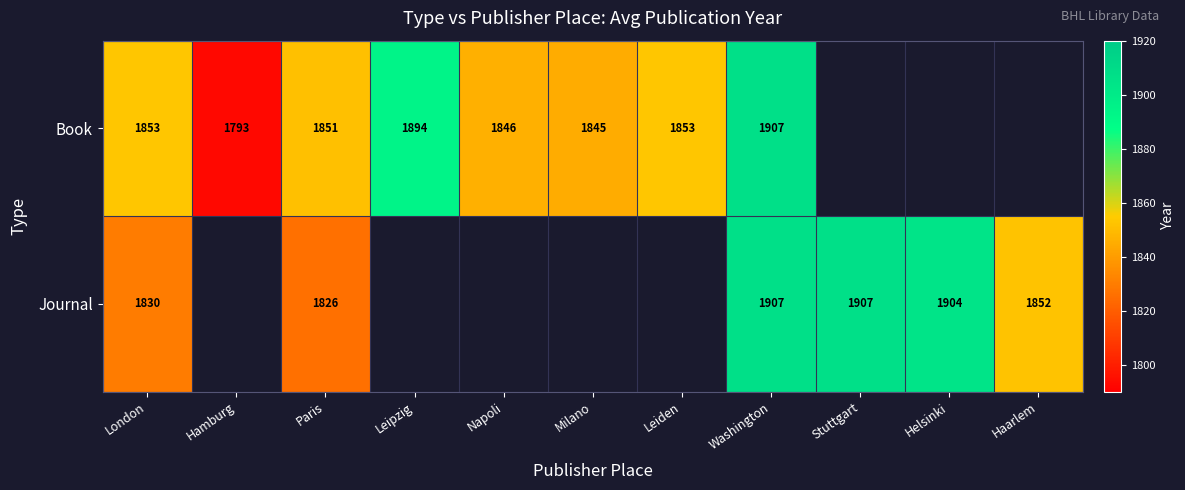

Is it true that Journal equals 1826 at Paris?

True